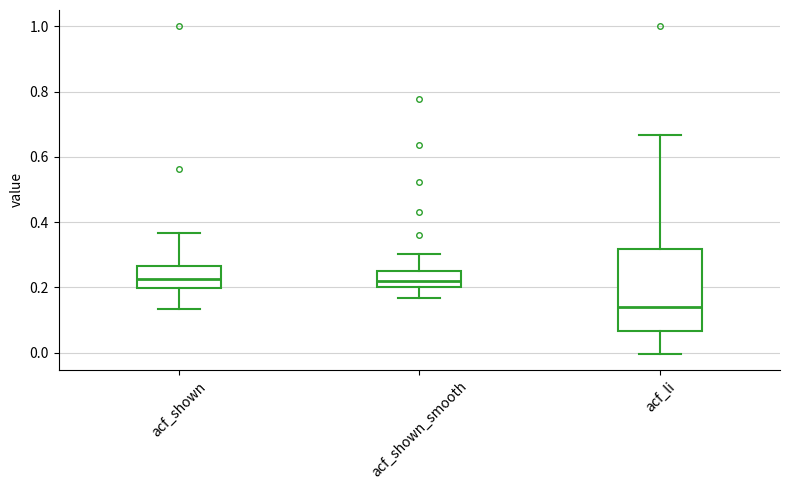

Which box is the tallest, from its lower edge to its upper edge?

acf_li